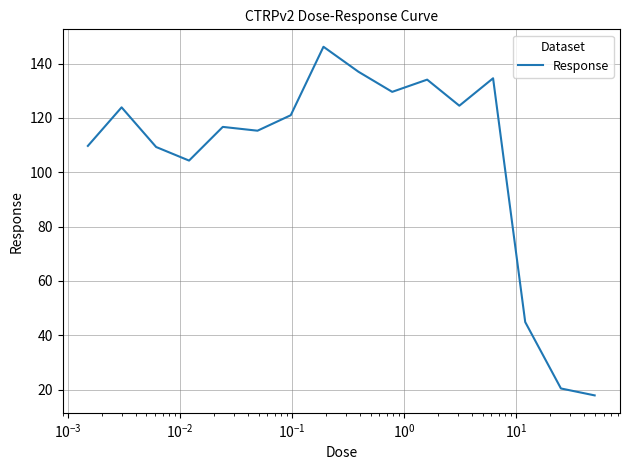

What is the smallest value displayed?

17.9